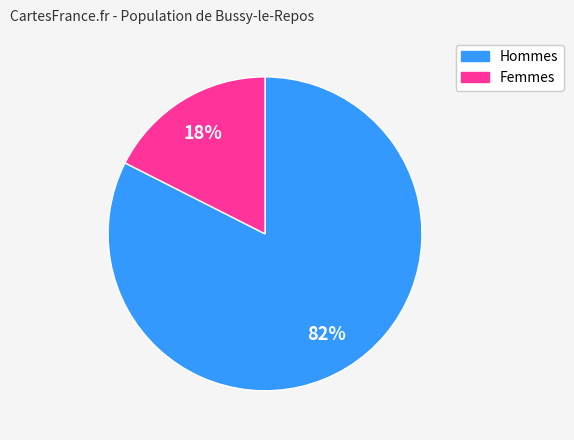

Does any single category account for the majority?

Yes